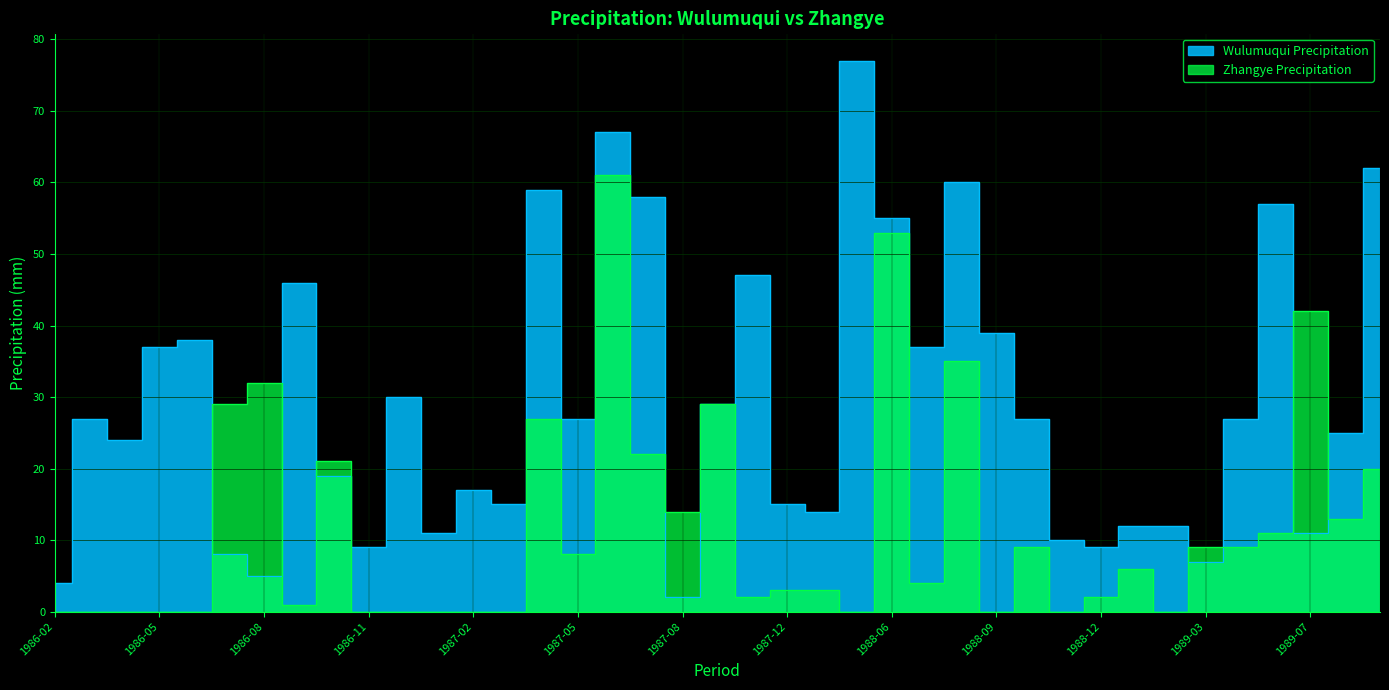

What is the difference between the highest and lowest values at 1986-03?

27